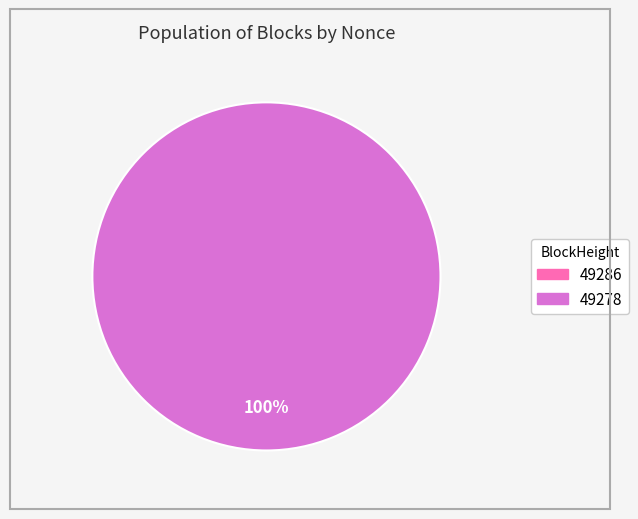

The 49286 slice represents 0% of the pie. True or false?

True